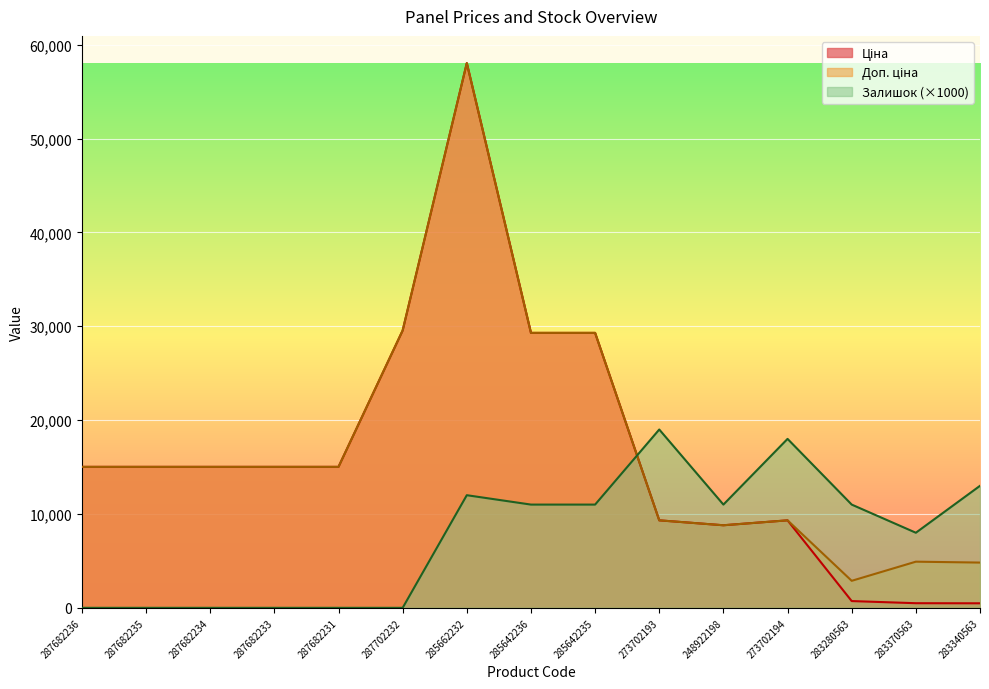

Where do Доп. ціна and Залишок first cross each other?

285642235 and 273702193